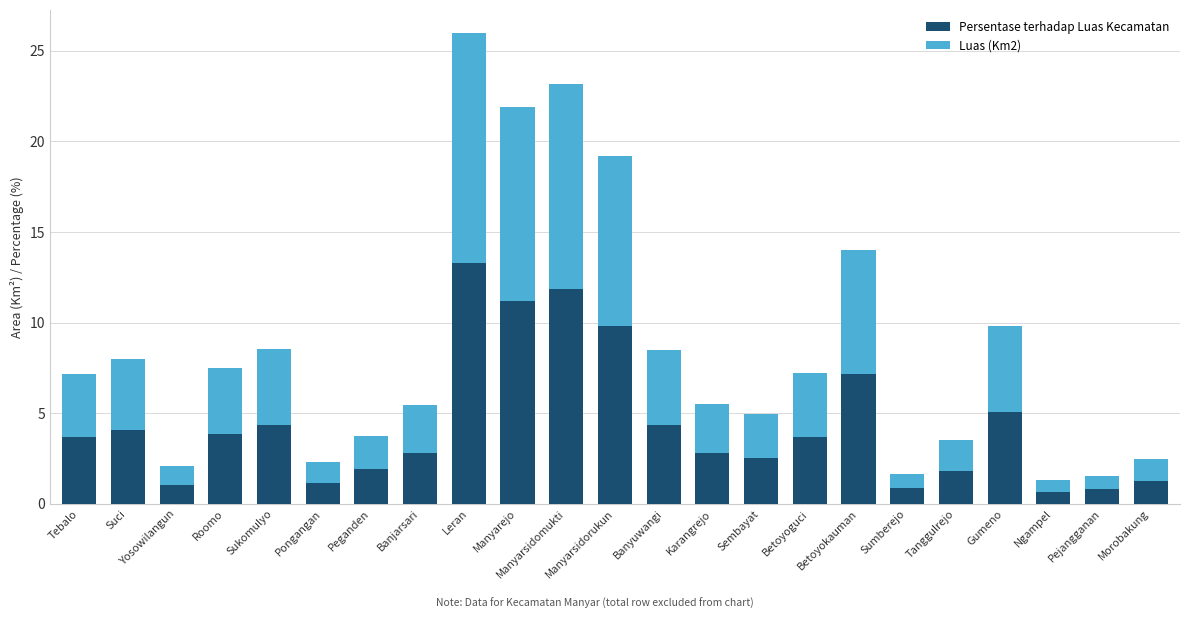

True or false: Persentase terhadap Luas Kecamatan has a value of 0.8 at Sumberejo.

True